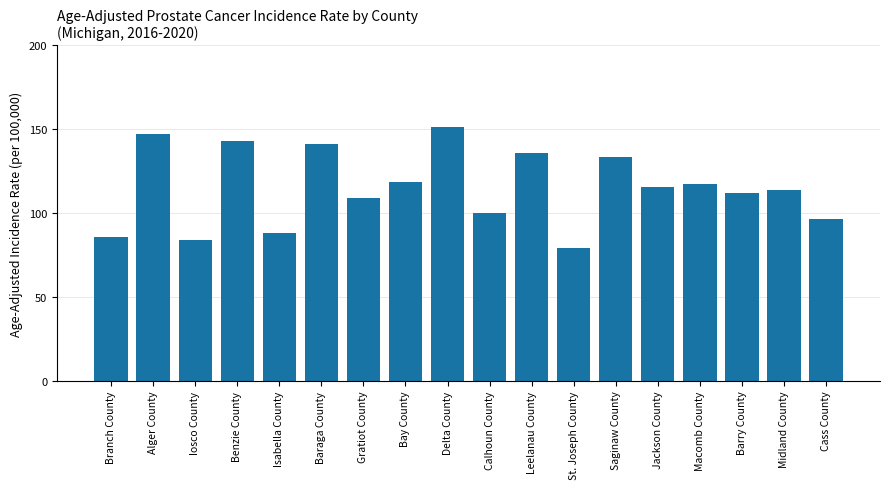

Reading left to right, extract all data points from this chart.

86.0	147.3	84.1	143.0	88.4	141.1	109.3	118.9	151.3	100.3	135.9	79.1	133.7	115.6	117.4	111.8	114.0	96.6